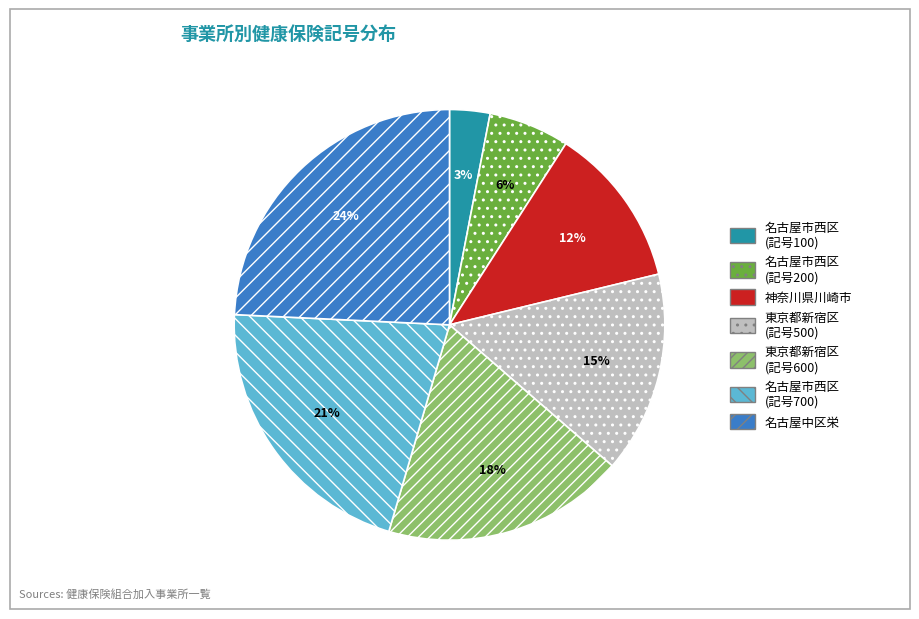

Count the number of slices in the pie.

7